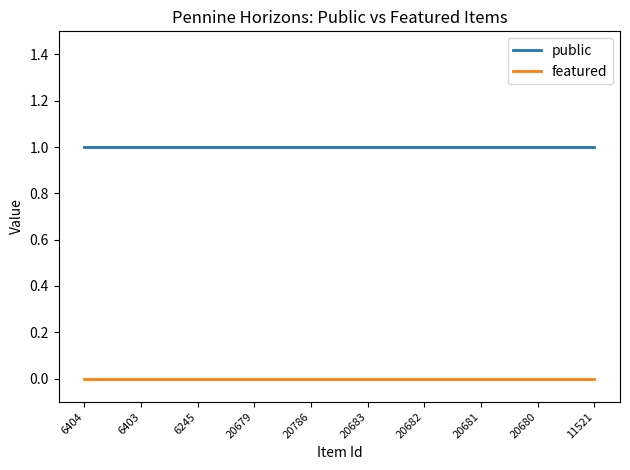

List the series in order of their peak value, lowest first.

featured, public